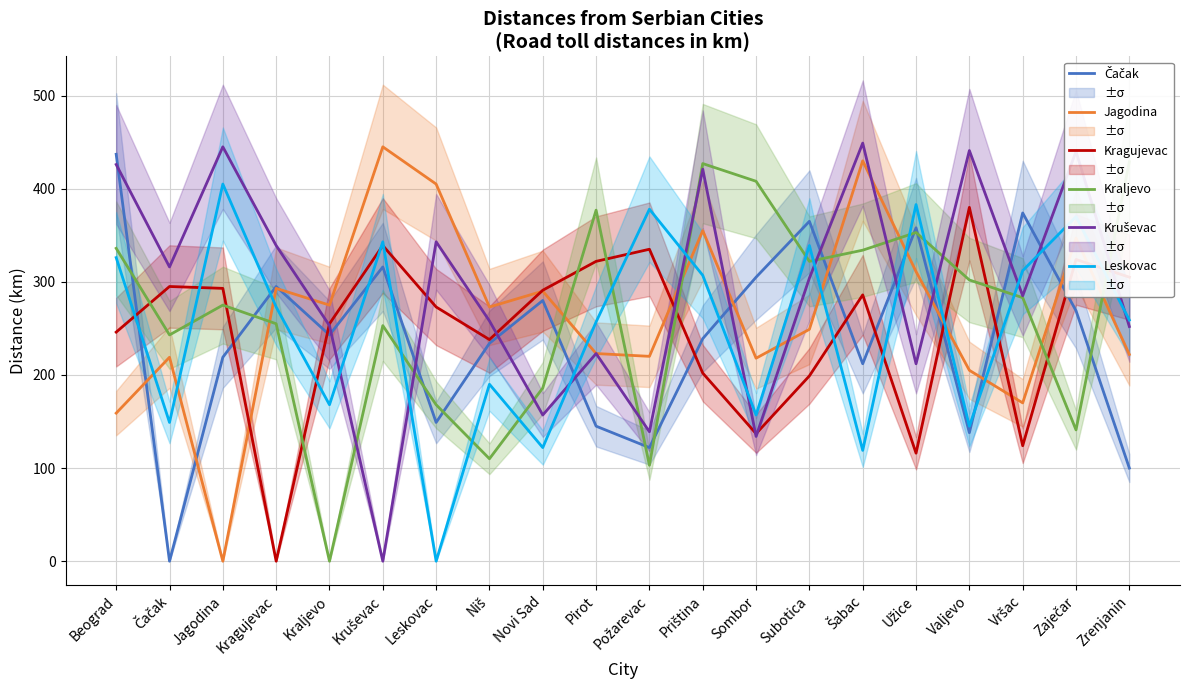

What is the greatest value displayed?

449